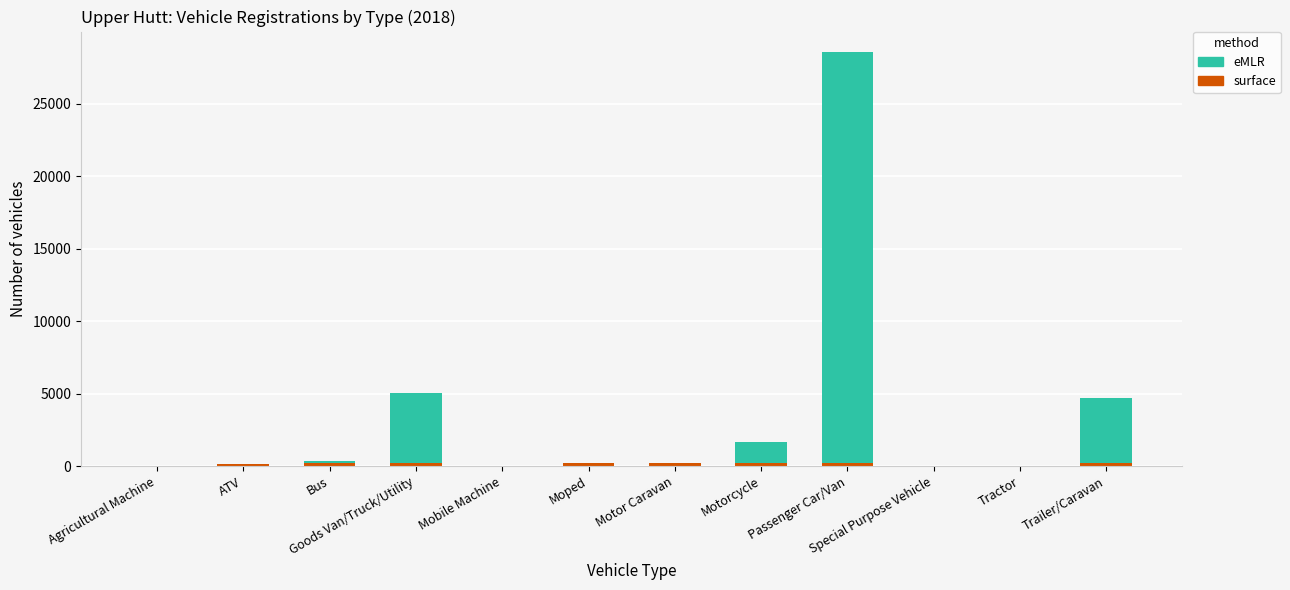

Are the bars grouped side by side (vs. stacked)?

No